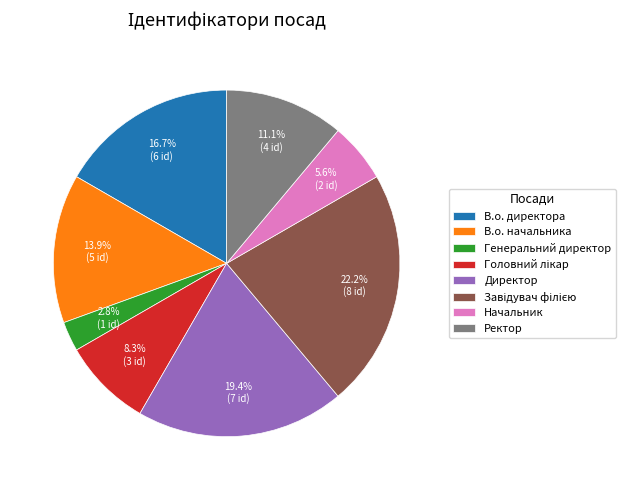

Is В.о. директора the majority of the pie?

No